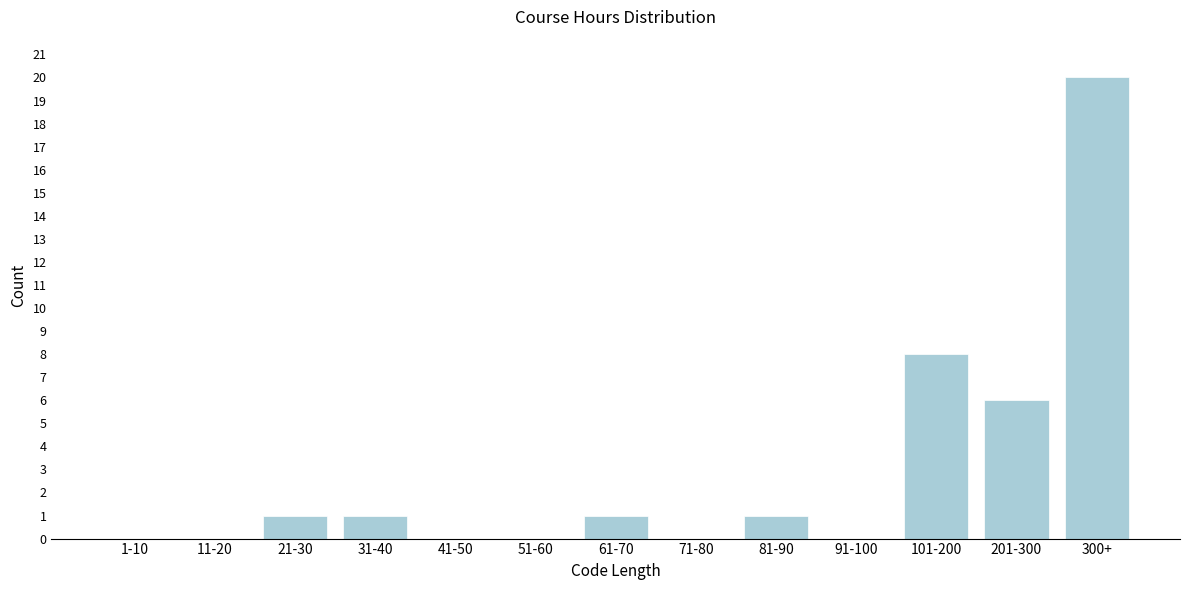

Reading left to right, list all the values displayed in this chart.

1-10=0	11-20=0	21-30=1	31-40=1	41-50=0	51-60=0	61-70=1	71-80=0	81-90=1	91-100=0	101-200=8	201-300=6	300+=20